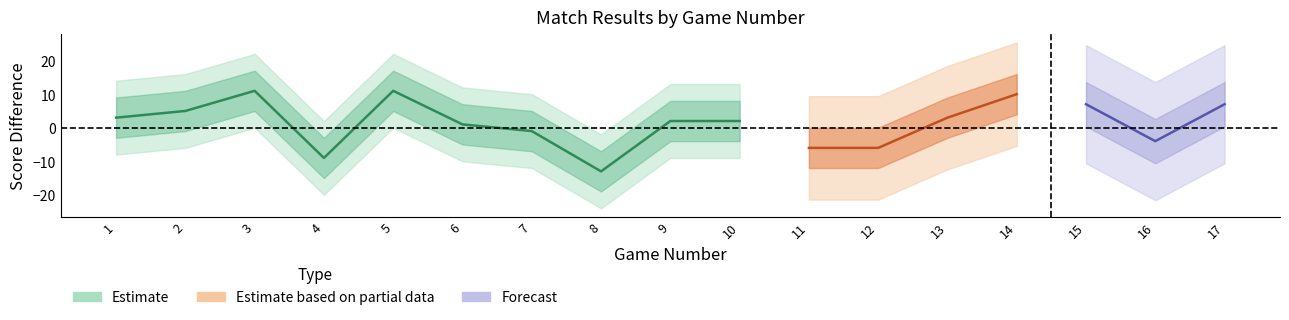

At how many categories does at least one series exceed 7?

3